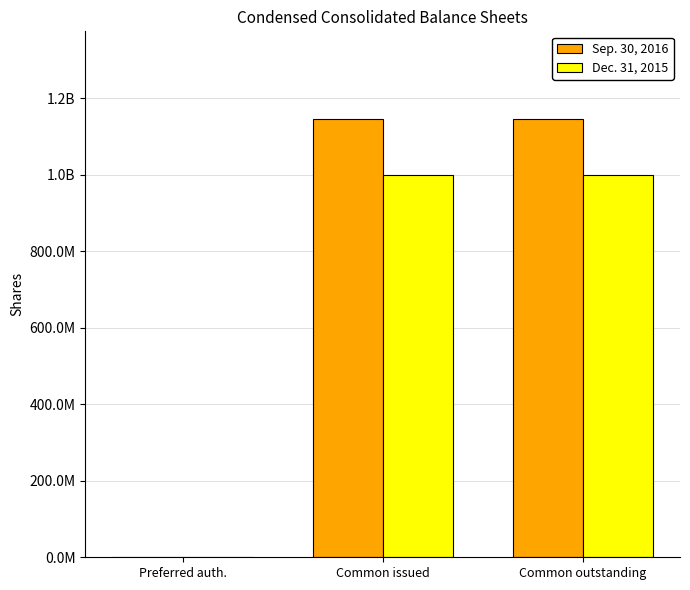

What are all the series names shown in the legend?

Sep. 30, 2016, Dec. 31, 2015